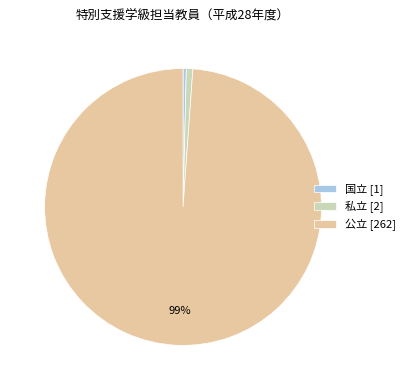

To the nearest percent, what is the average slice percentage?

33%